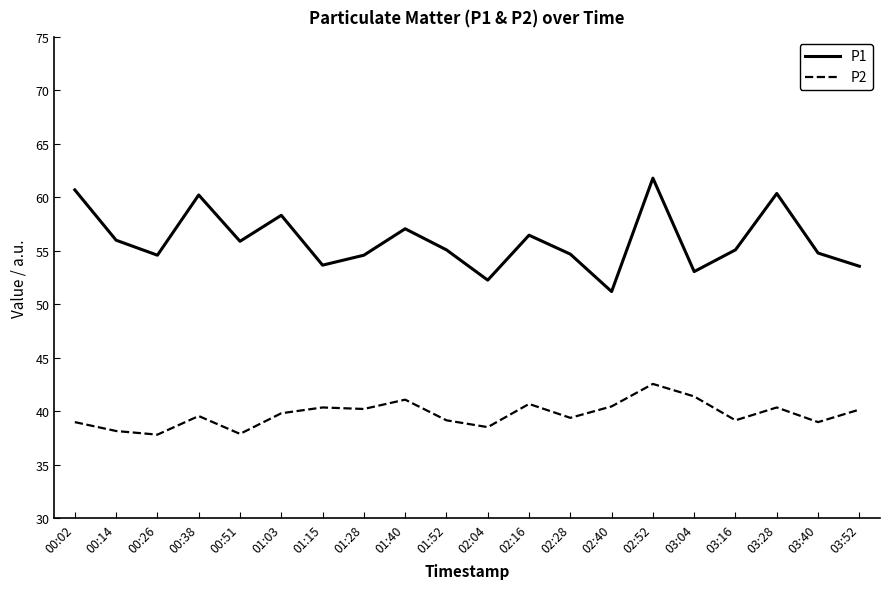

At which category is the sum across all series the highest?

02:52